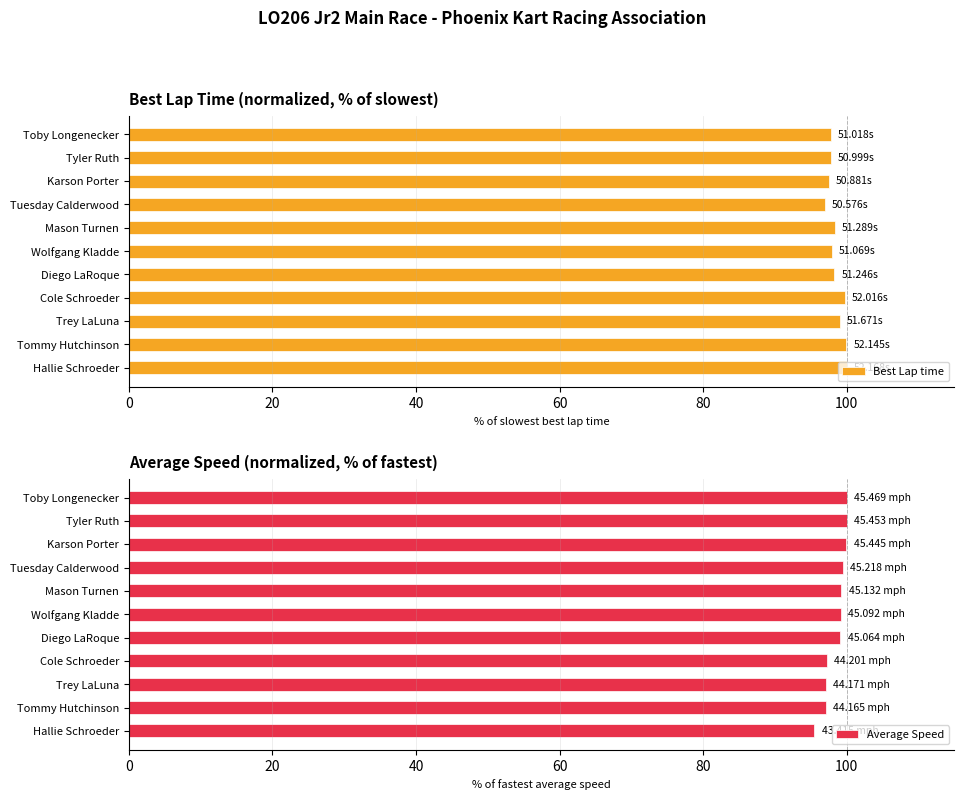

What is the sum of all Best Lap time values?

1083.2